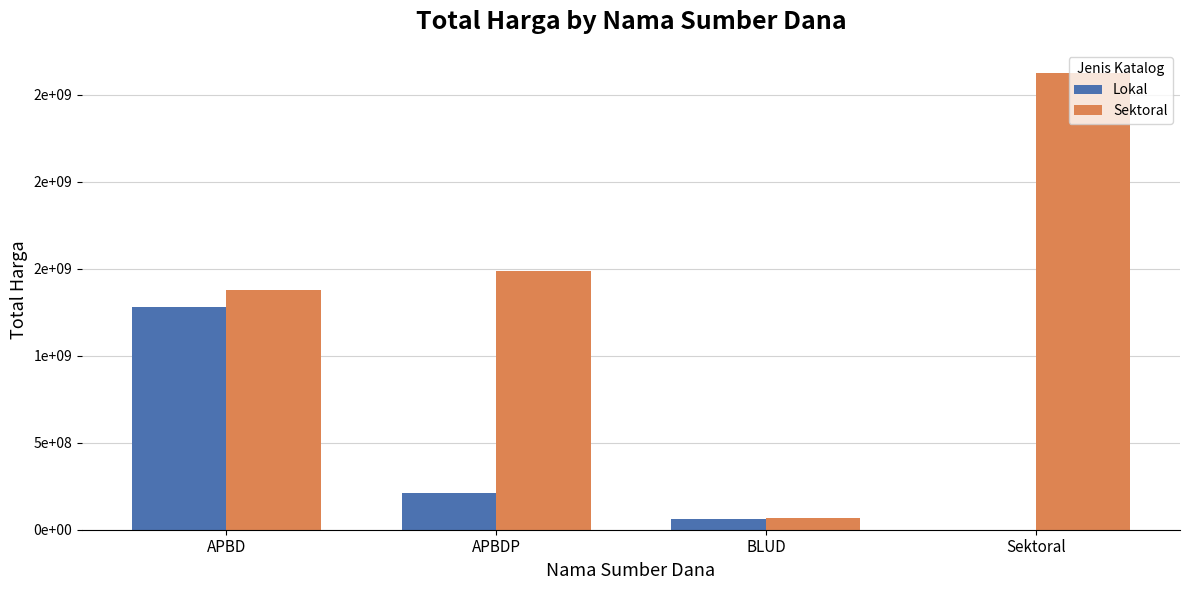

What is the highest value of the Lokal series?

1279120000